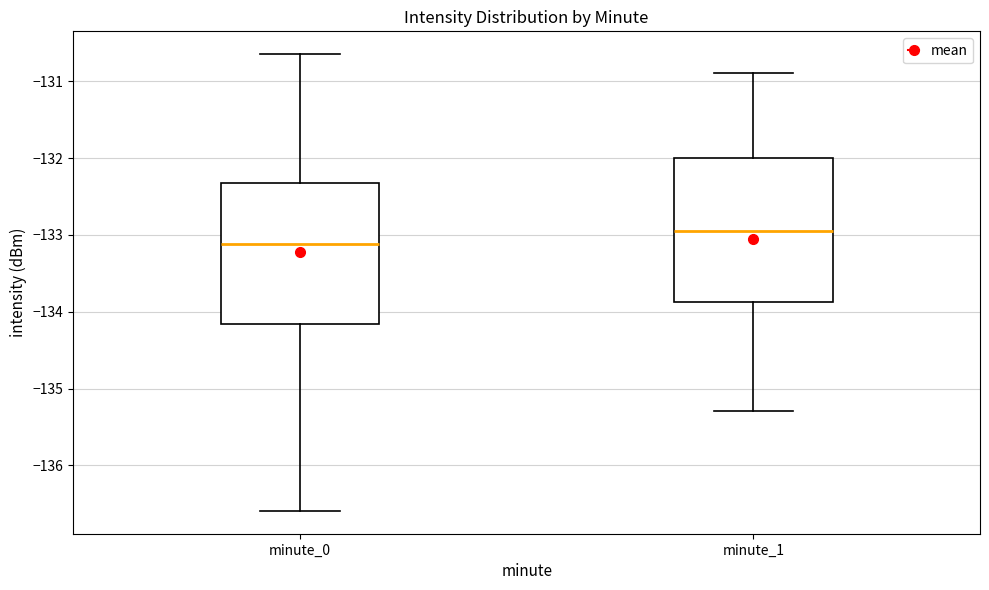

Which box has the lowest median line?

minute_0